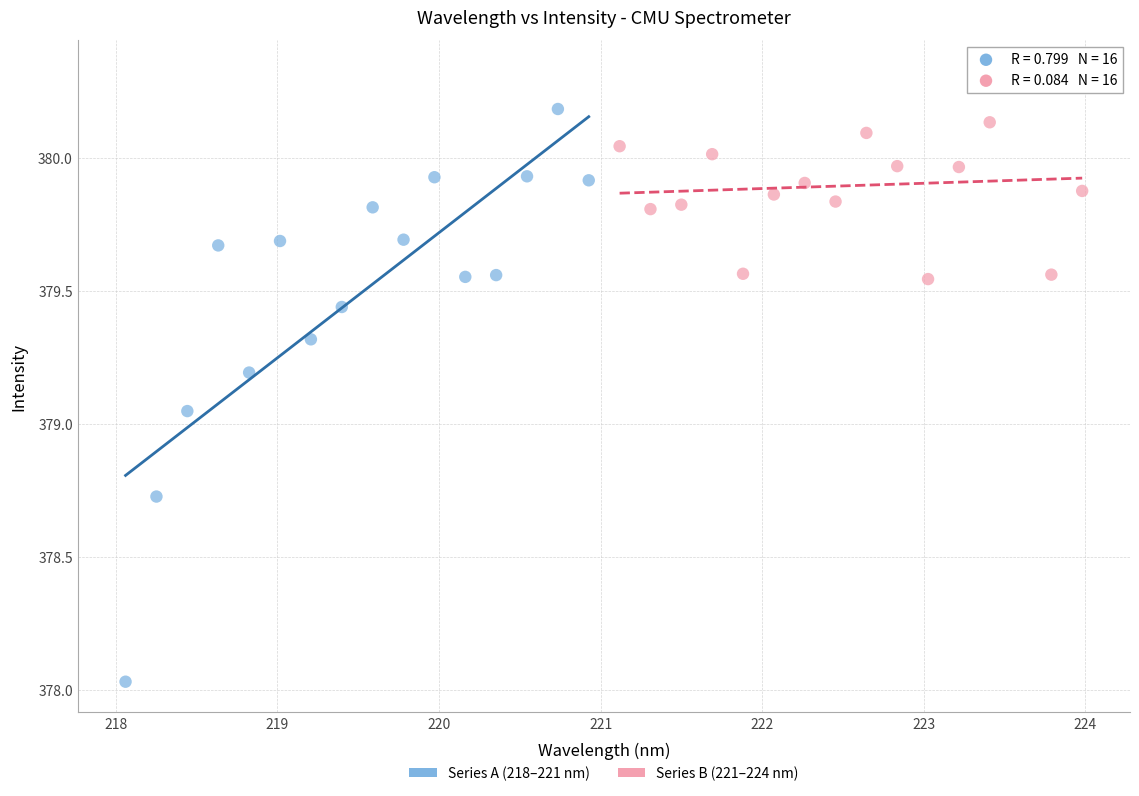

What are all the series names shown in the legend?

Series A (218–221 nm), Series B (221–224 nm)